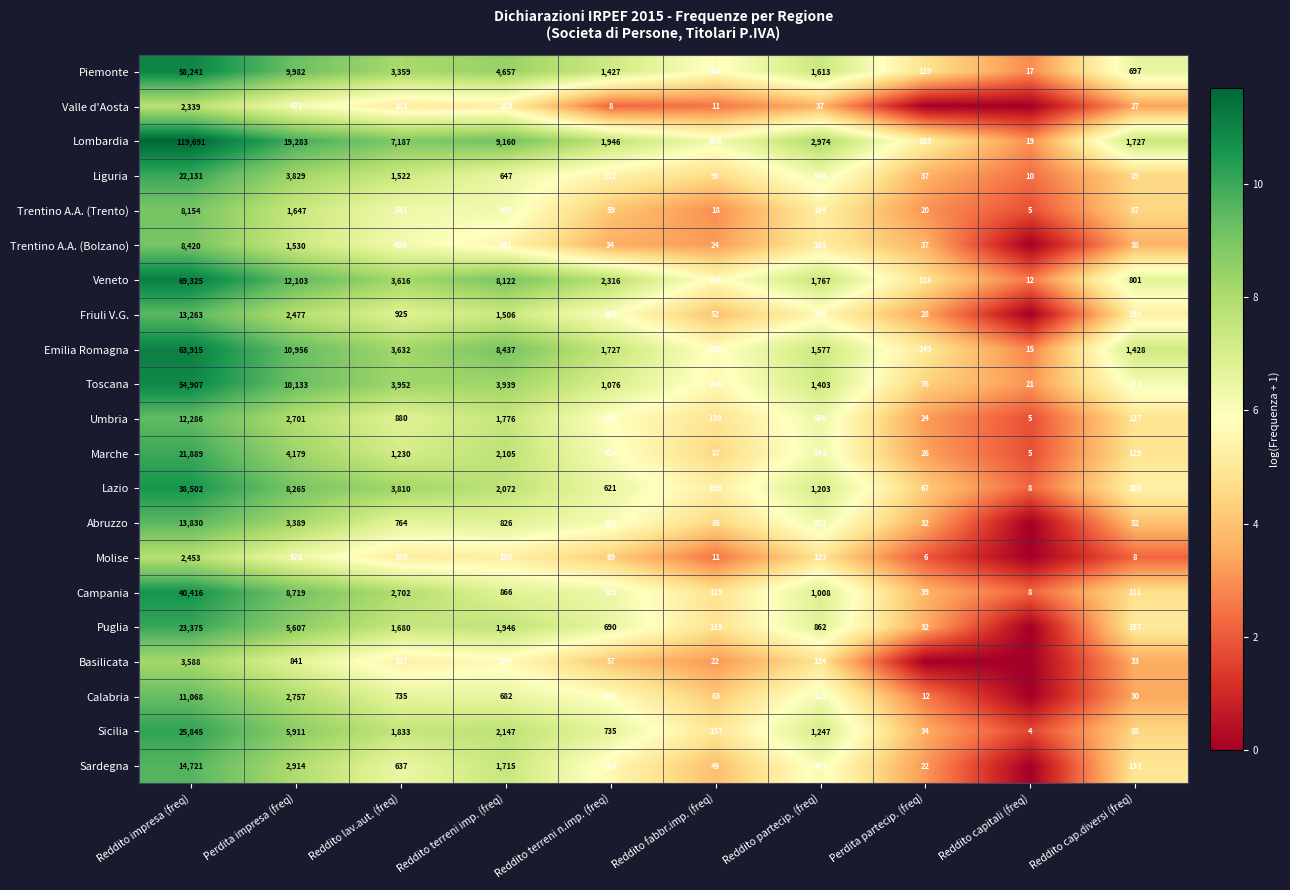

Where does the Lombardia series first go above 2974?

Reddito impresa (freq)